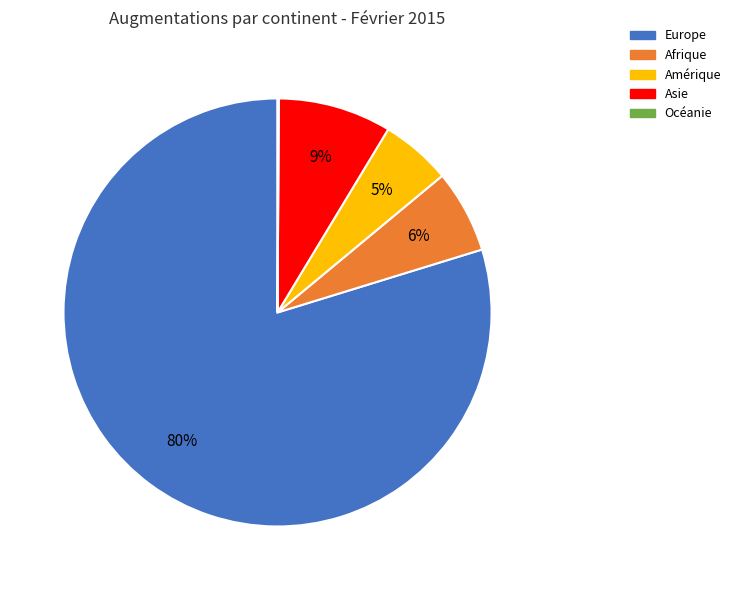

Between Amérique and Asie, which is larger?

Asie